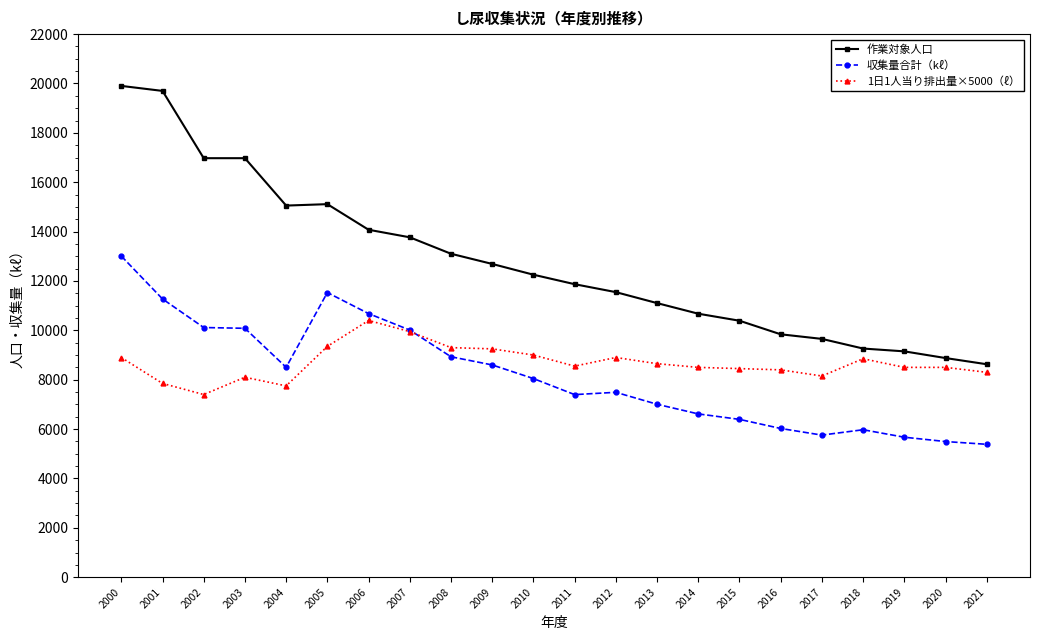

In 収集量合計（kℓ）, how many points are higher than both neighbors (excluding endpoints)?

3